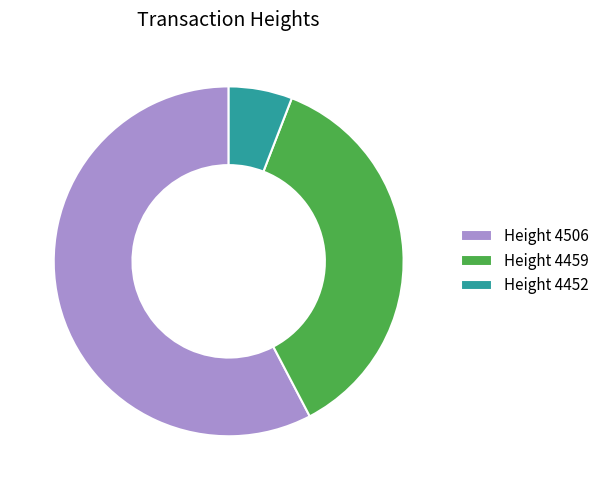

Rank the categories by value from highest to lowest.

Height 4506, Height 4459, Height 4452